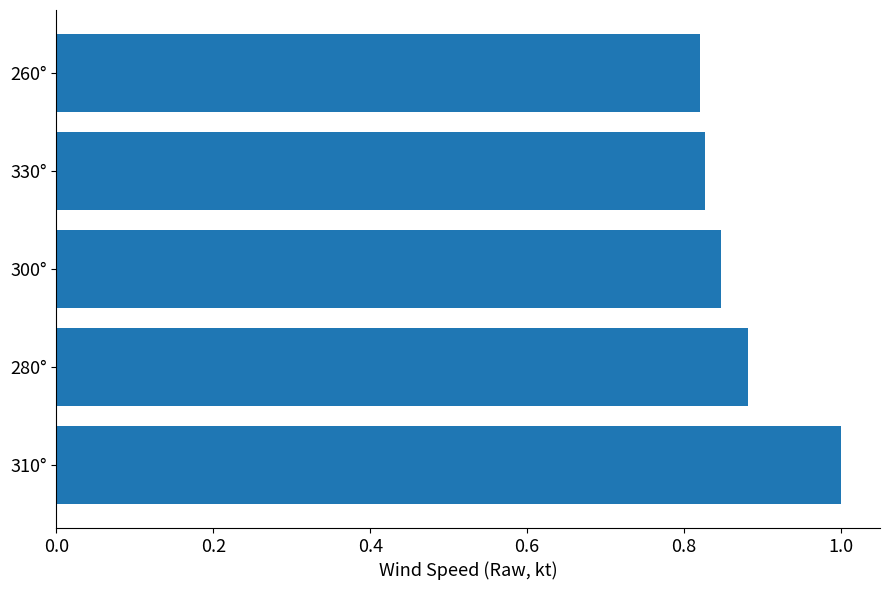

The value at 300° is 1.2. True or false?

False